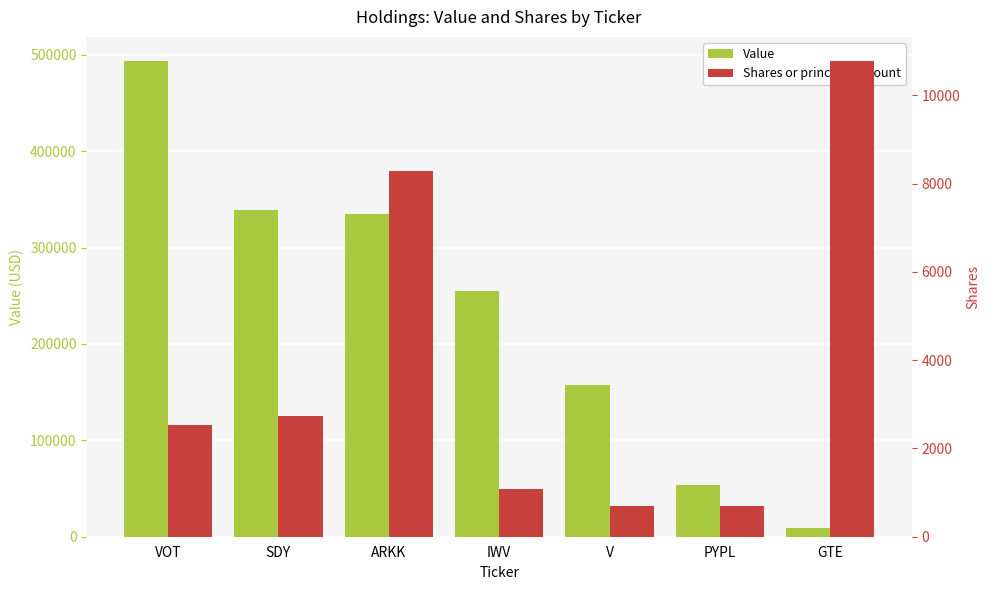

How many bars are there in each group?

2